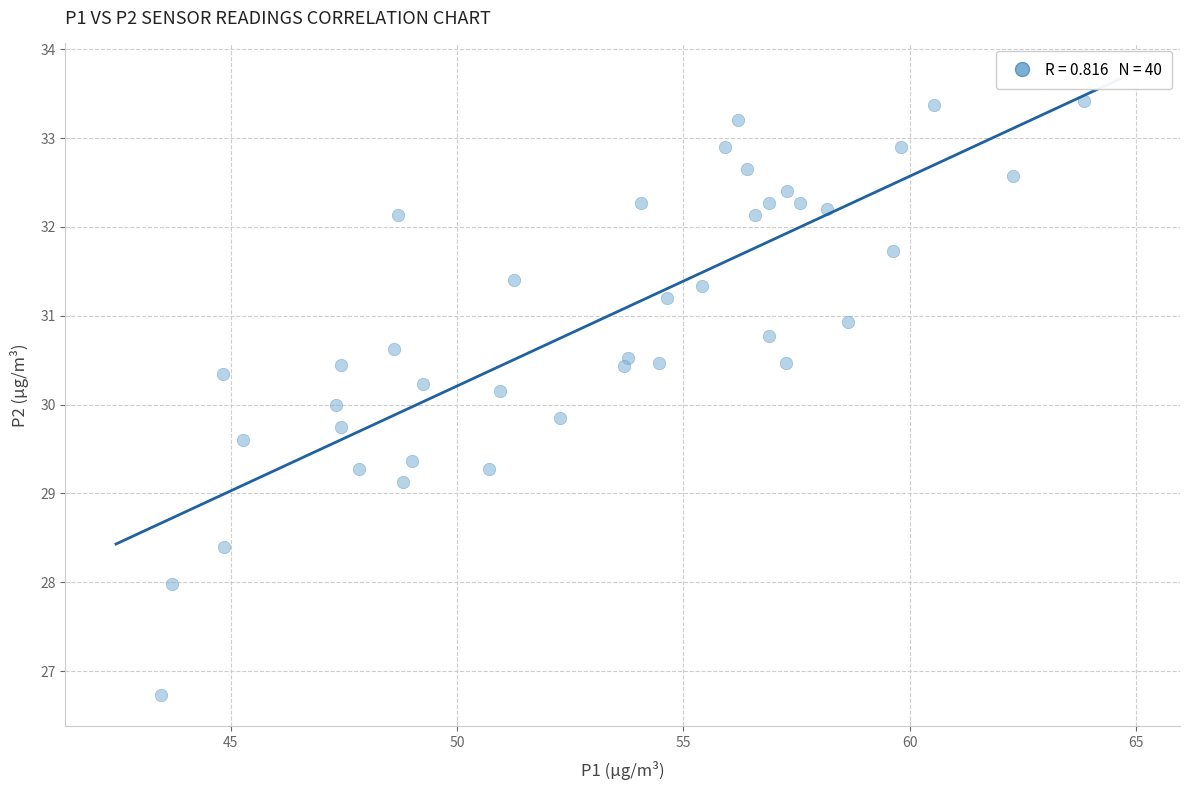

What is the range of Y values (max minus min)?

6.7